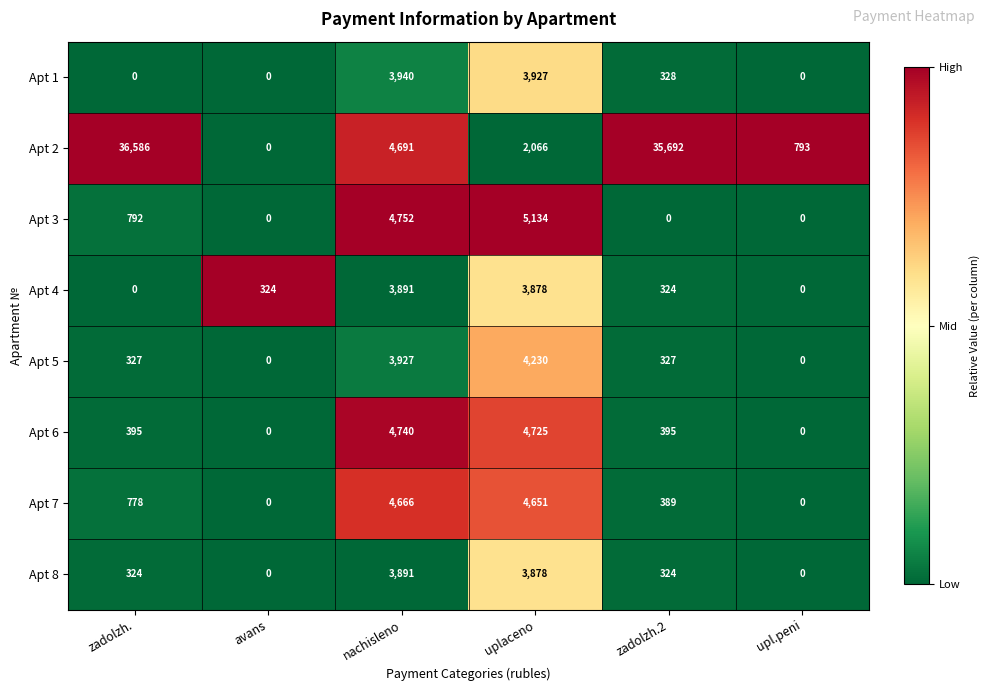

The value of Apt 2 at avans is 24338. True or false?

False